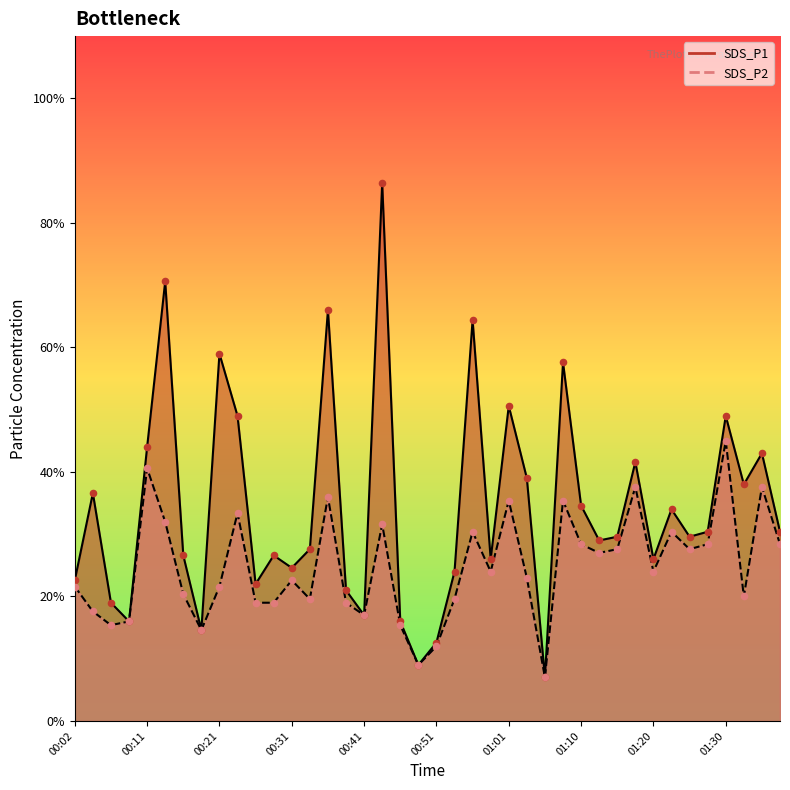

Which series has the largest total across all categories?

SDS_P1